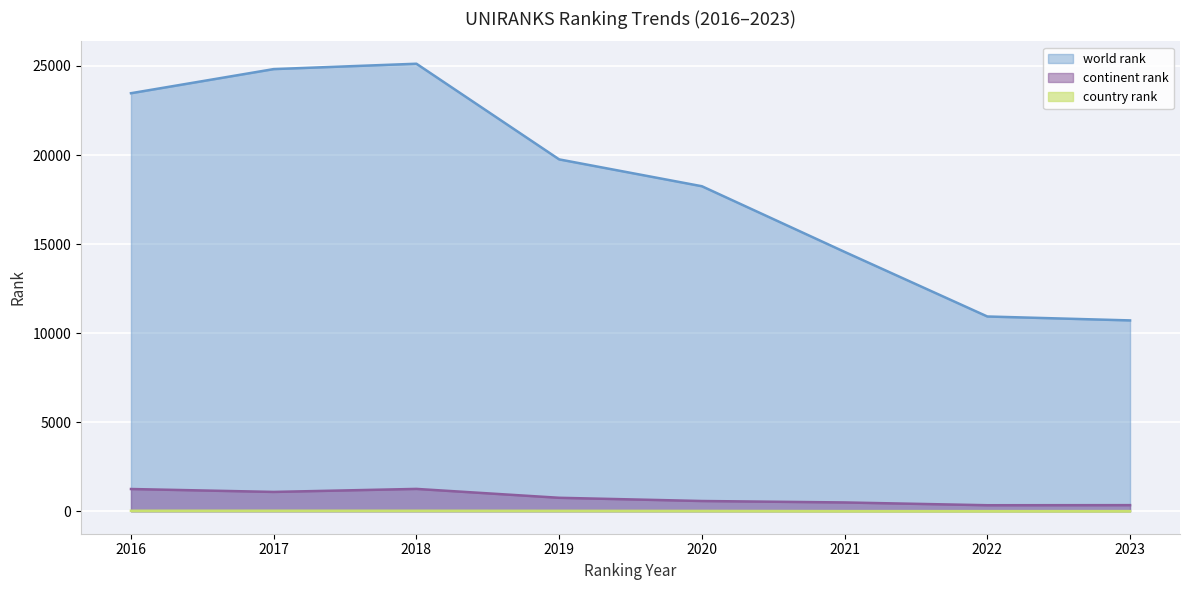

How many lines are shown in the chart?

3